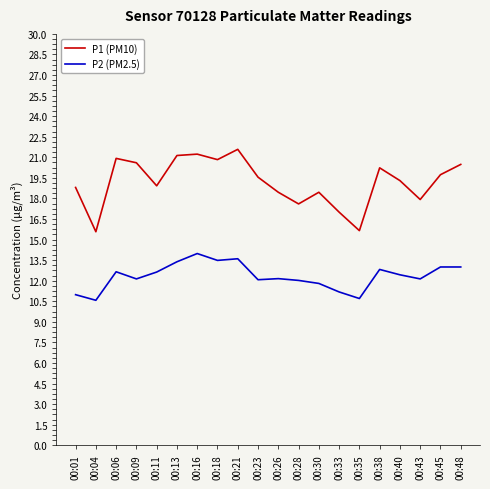

How many lines are shown in the chart?

2